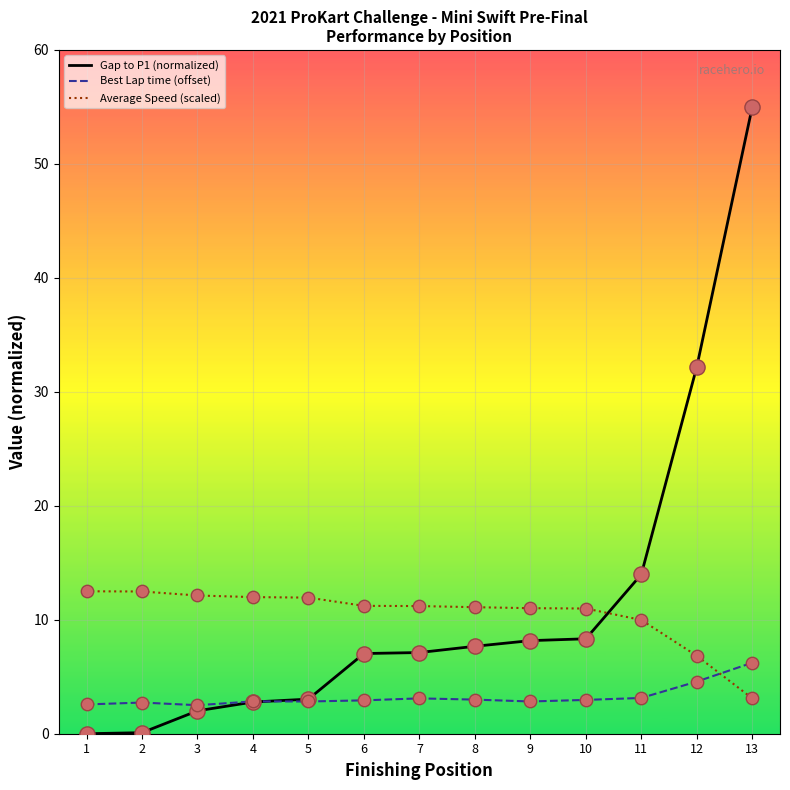

What is the spread (max minus min) of values at 1?

12.5